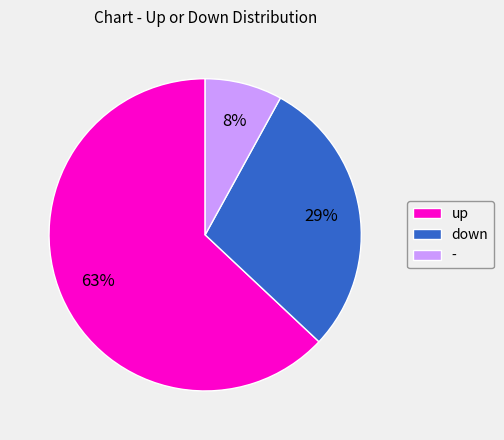

How many segments does this pie chart have?

3